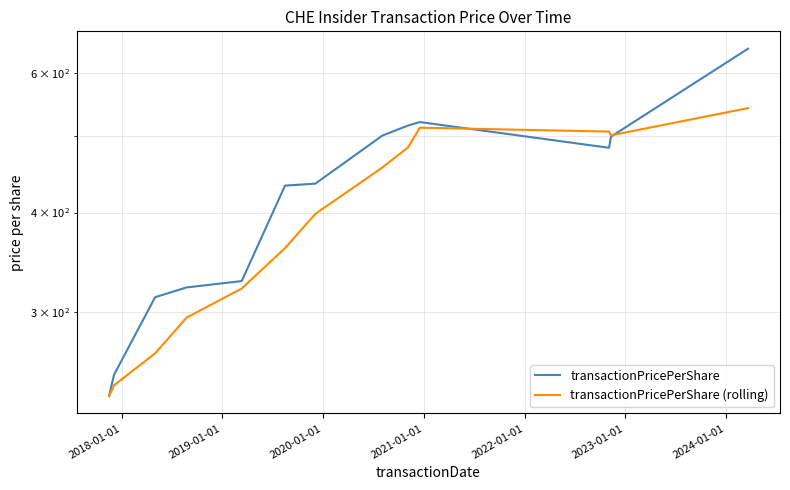

How many intersections are there between transactionPricePerShare and transactionPricePerShare (rolling)?

2